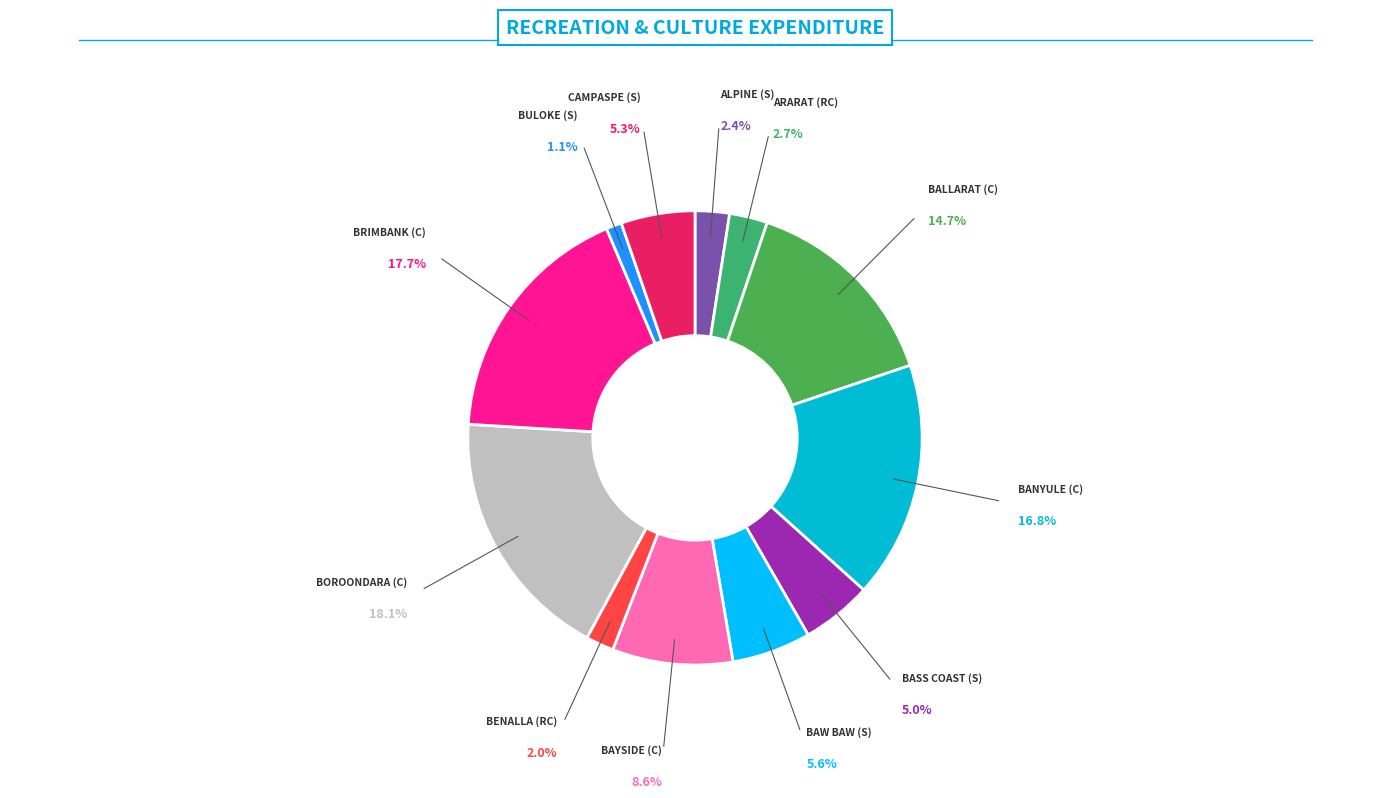

Which category has the biggest portion of the pie?

Boroondara (C)